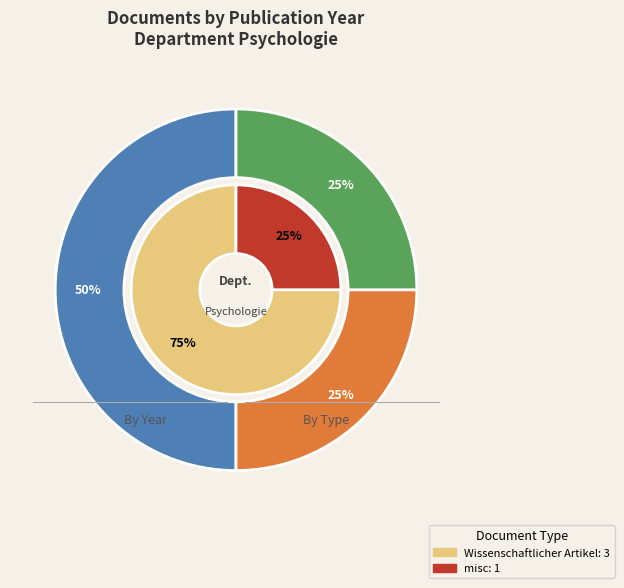

How many segments does this pie chart have?

4